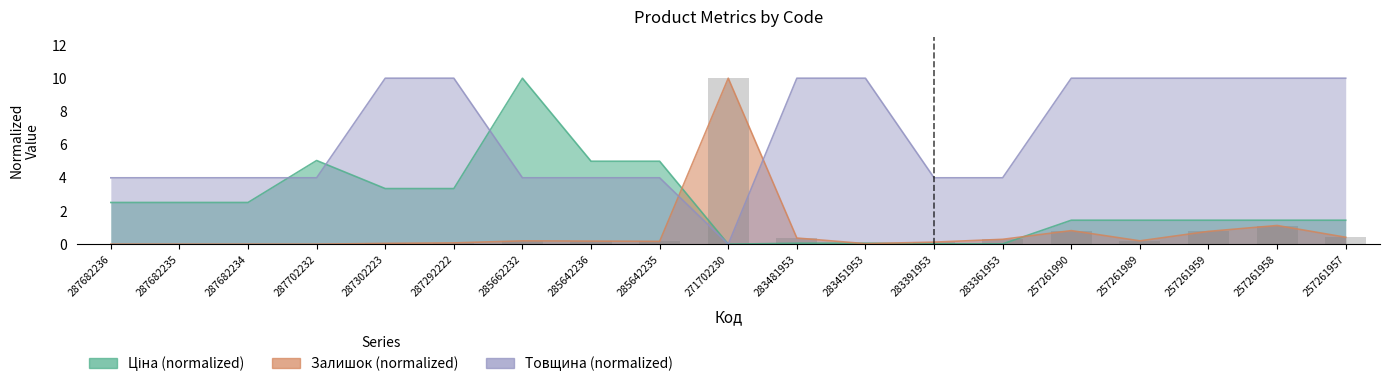

What is the difference between the highest and lowest values at 285642235?

4.8